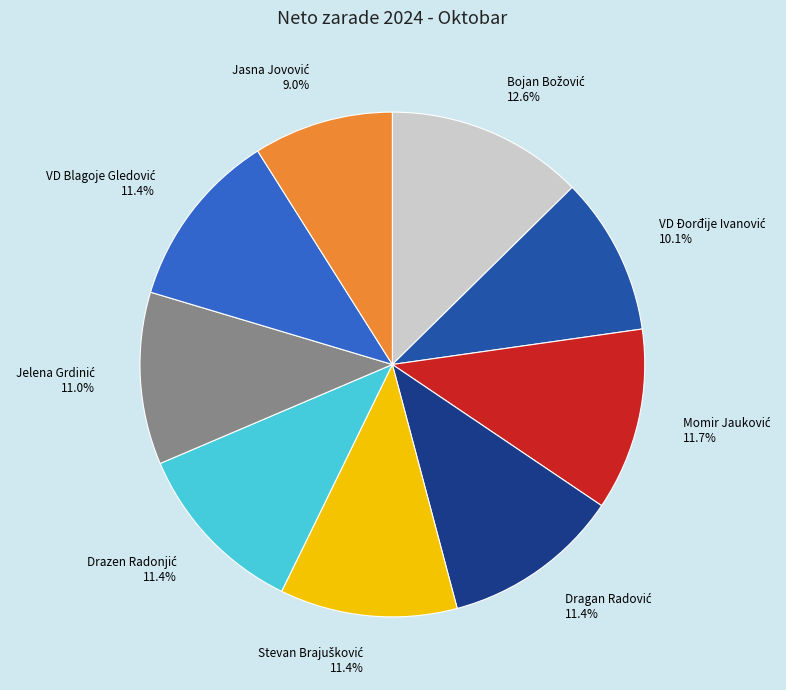

Does any single category account for the majority?

No